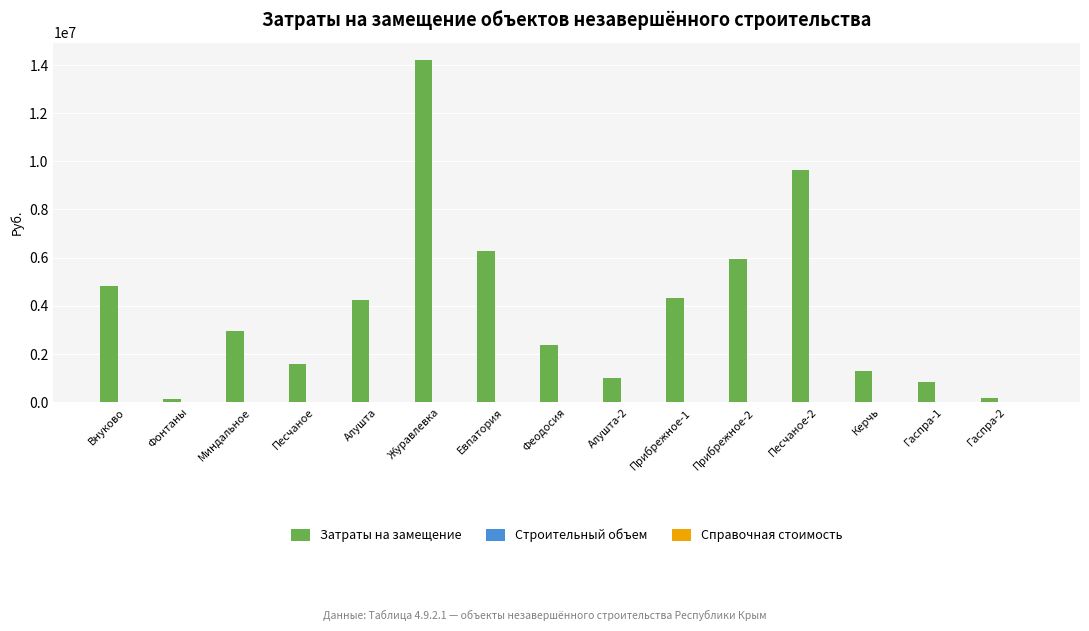

The Затраты на замещение series shows 1563903.8 at Песчаное. True or false?

True